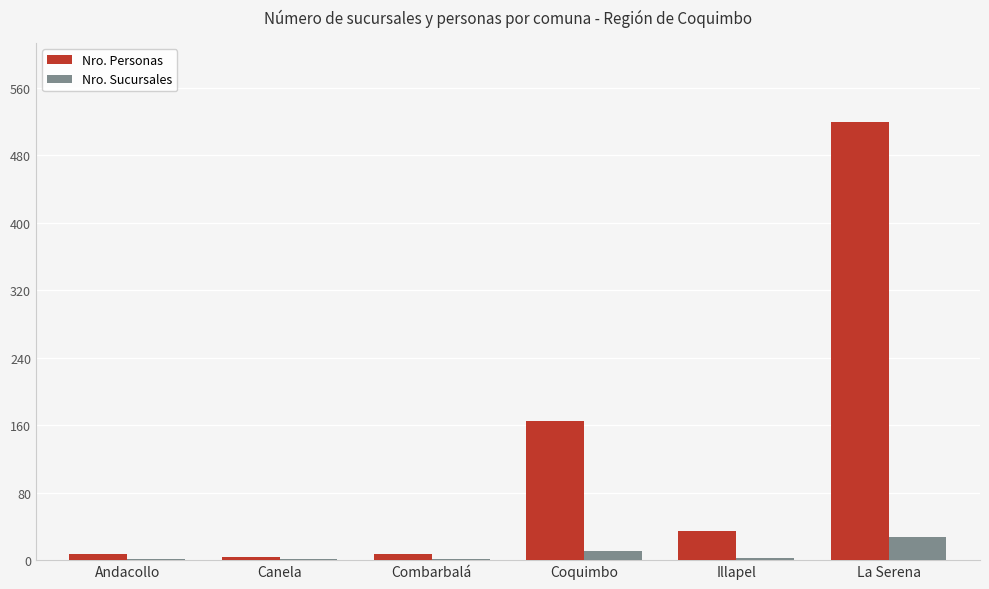

Which series changed the most between Andacollo and La Serena?

Nro. Personas